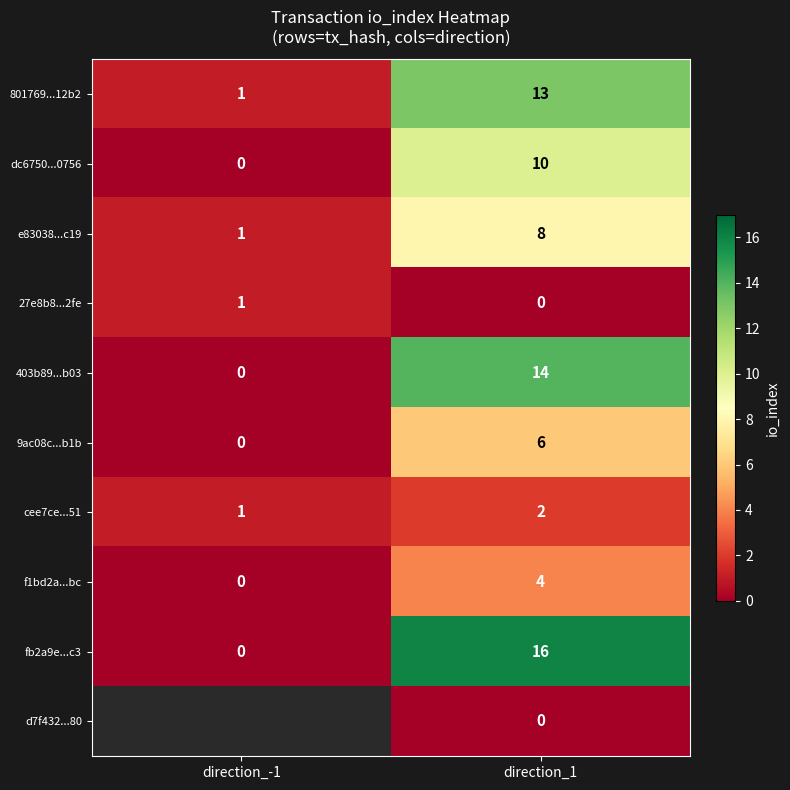

Which category has the lowest value in the f1bd2a...bc series?

direction_-1